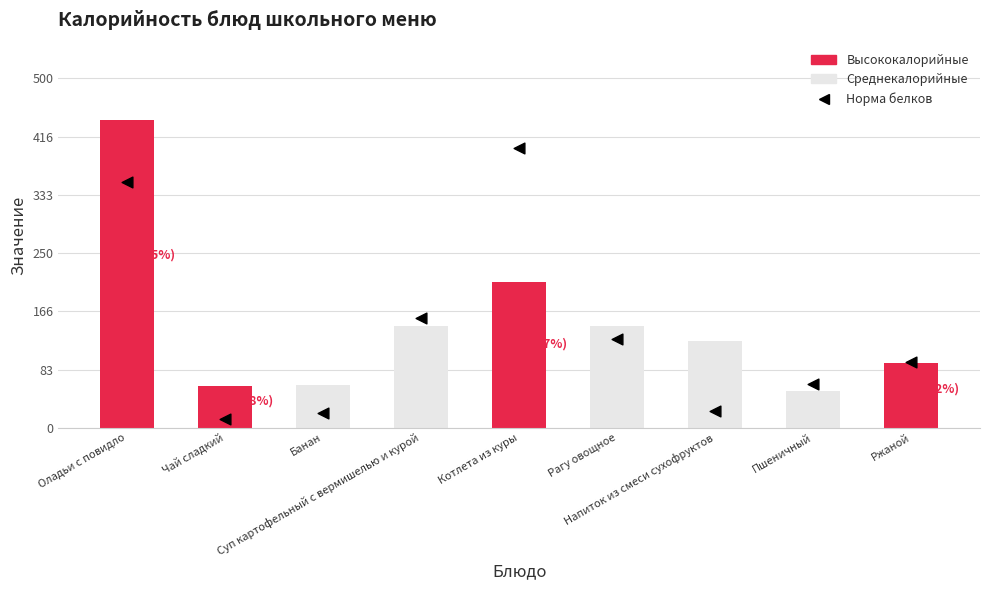

Which series reaches the maximum Y coordinate?

Калорийность